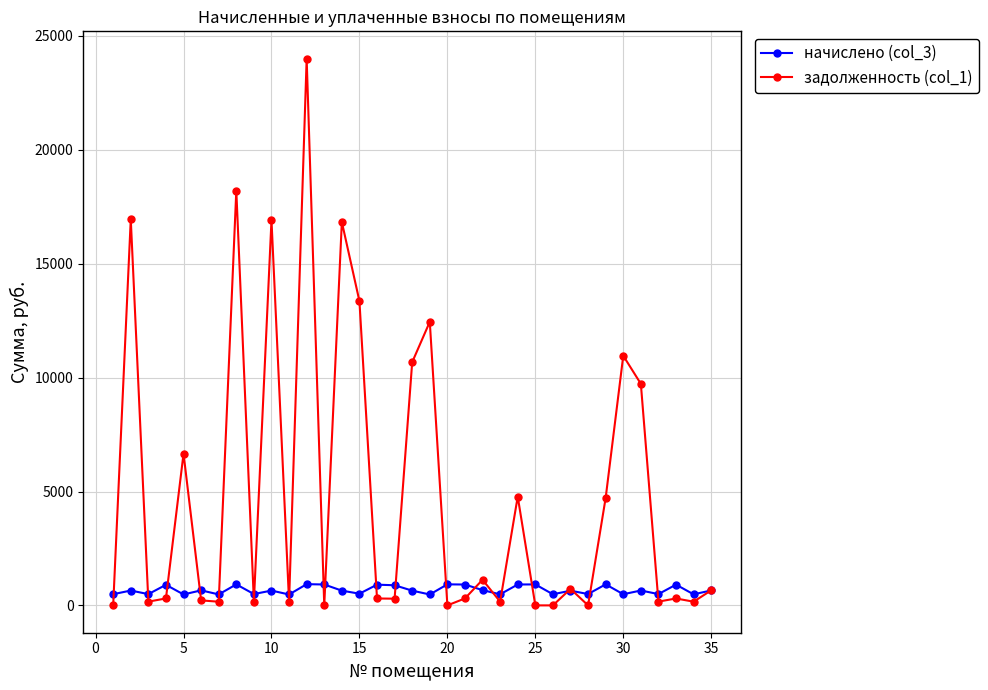

Rank the series by their maximum value, from lowest to highest.

начислено (col_3), задолженность (col_1)